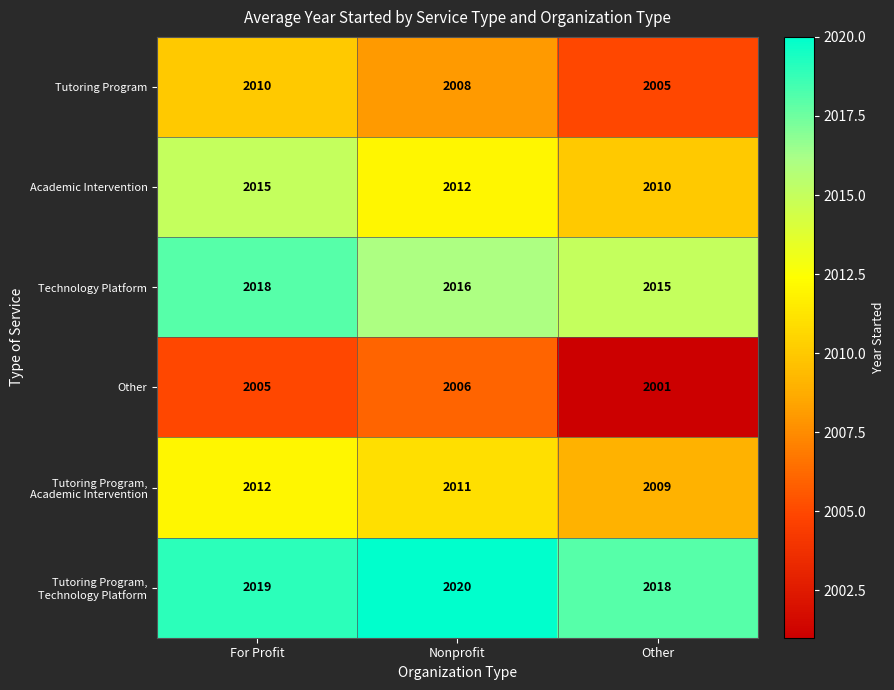

Is it true that Technology Platform equals 2018 at For Profit?

True